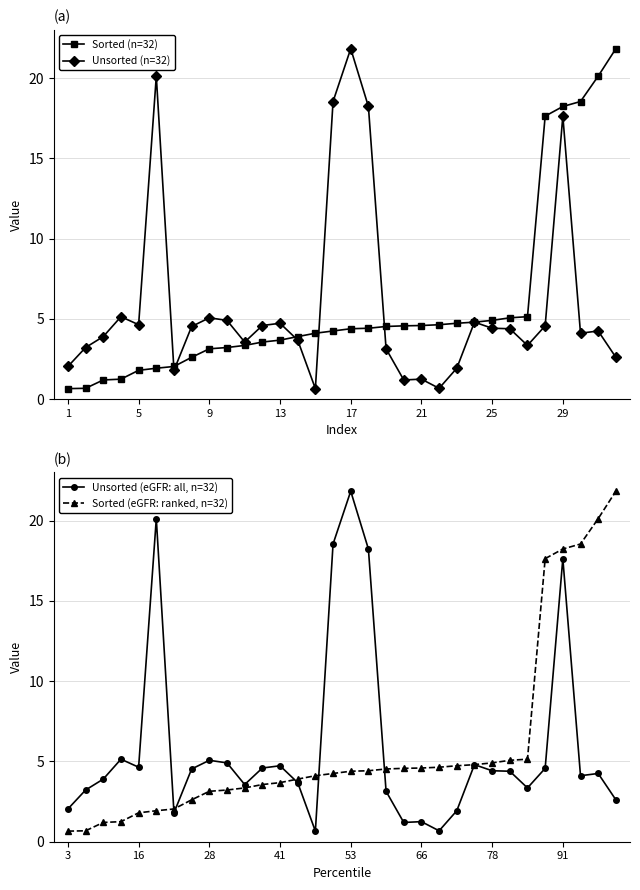

How many interior local peaks does the Unsorted (n=32) series have?

9